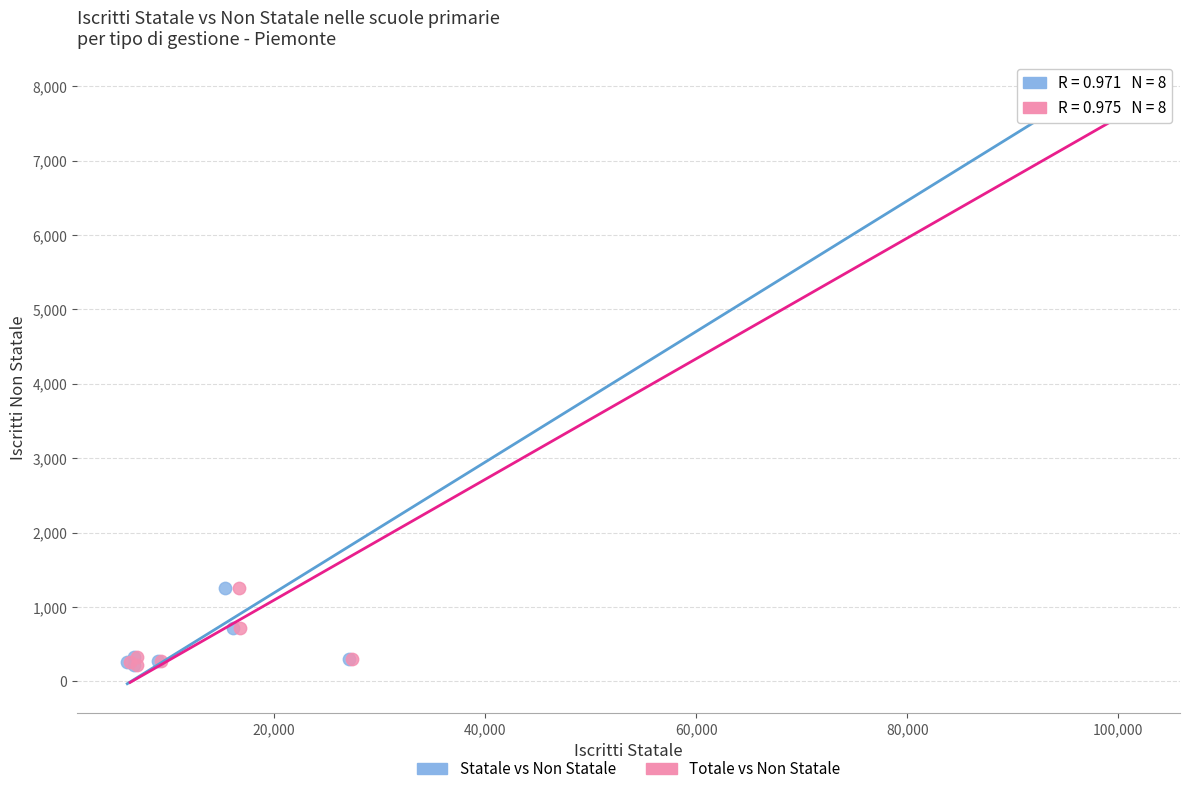

What are all the series names shown in the legend?

Statale vs Non Statale, Totale vs Non Statale